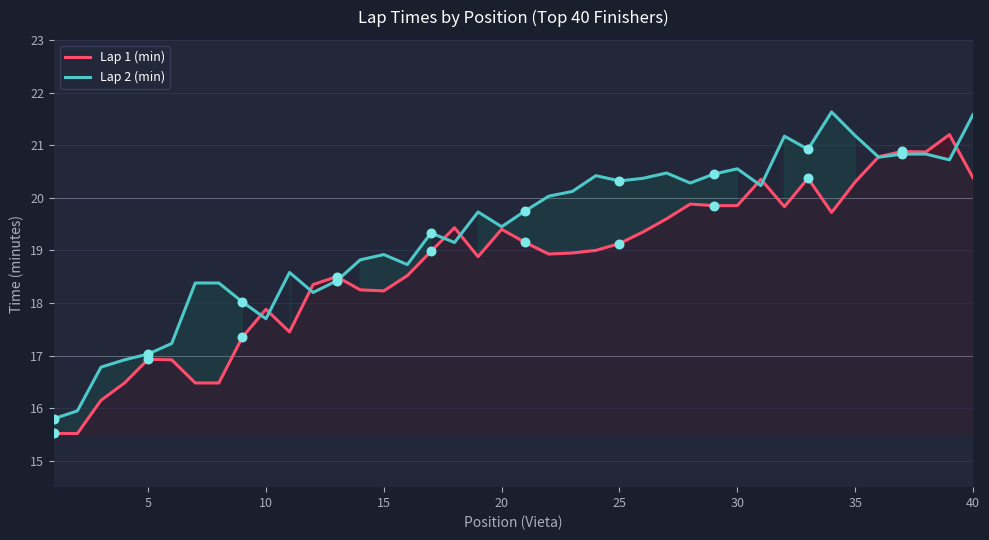

Which series has the widest spread of Y values?

Lap 2 (min)